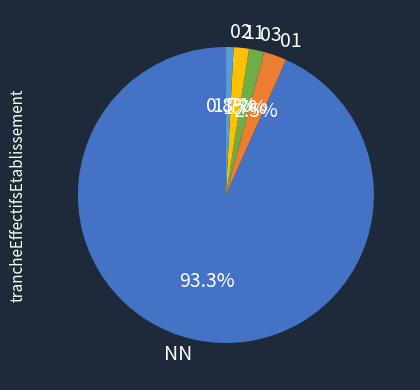

To the nearest percent, what is the combined percentage of 01 and NN?

96%